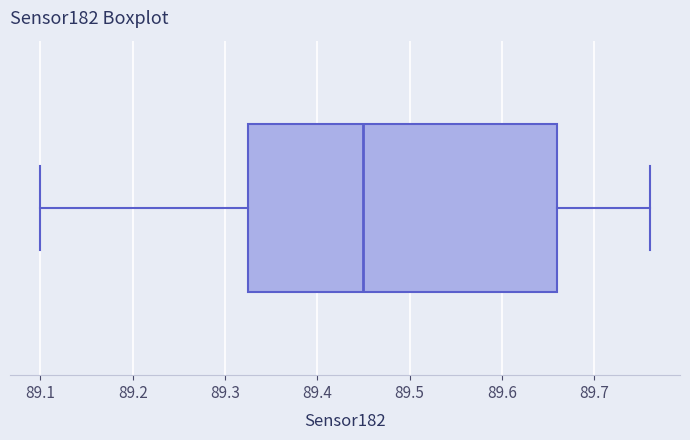

Where is the left edge of the box on the x-axis? The values are not printed on the chart, so give them approximately, as read against the axis.

89.33